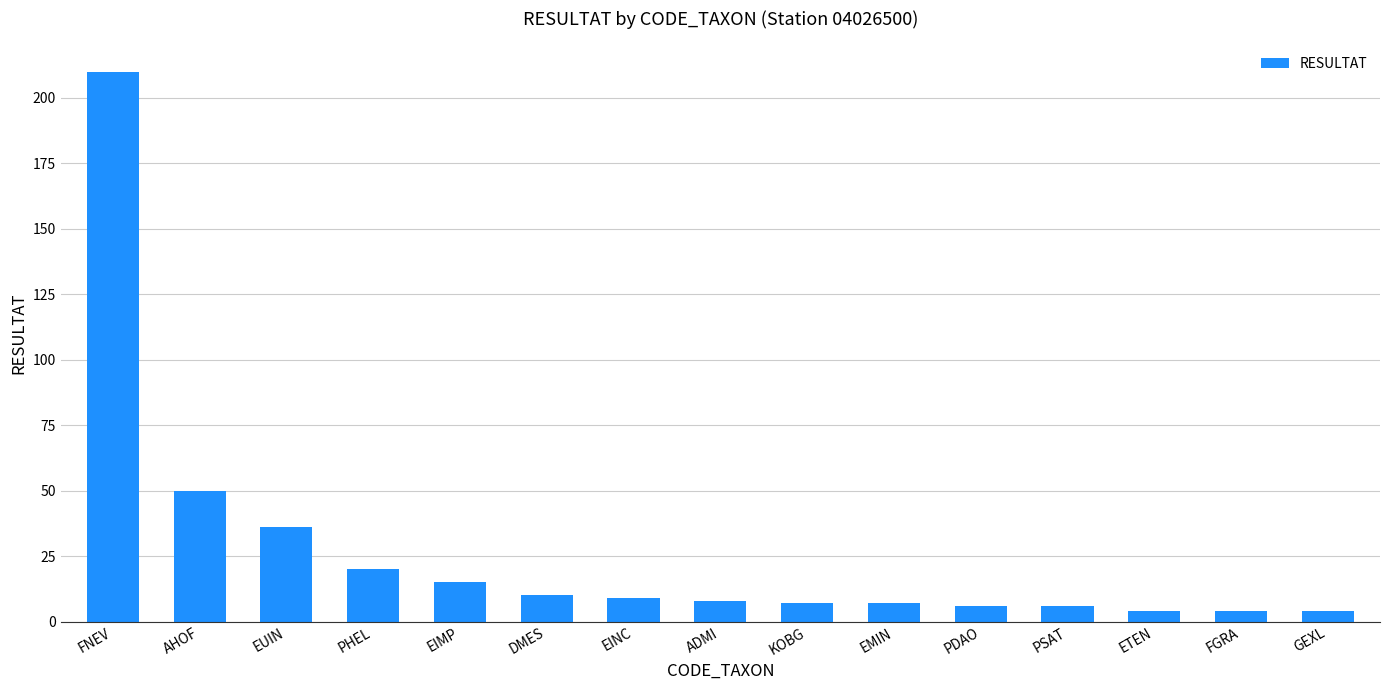

At which label is the value closest to 107?

AHOF